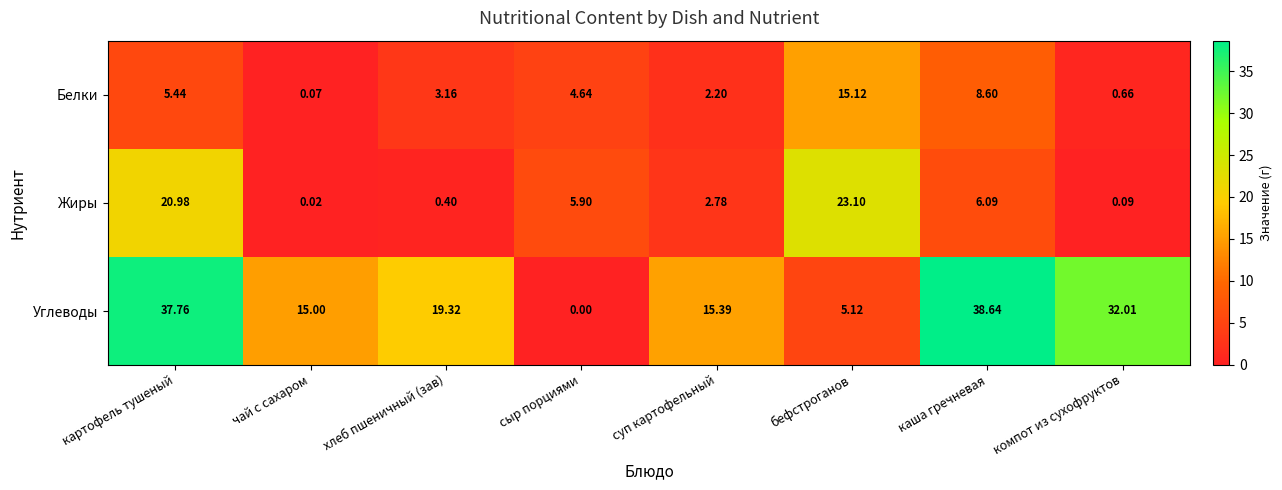

Which series changed the most between суп картофельный and бефстроганов?

Жиры